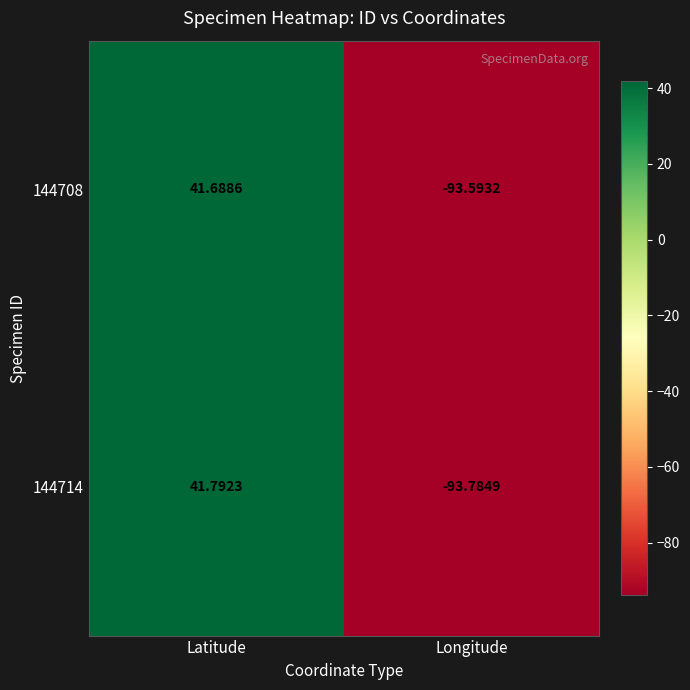

How many series are shown in this chart?

2